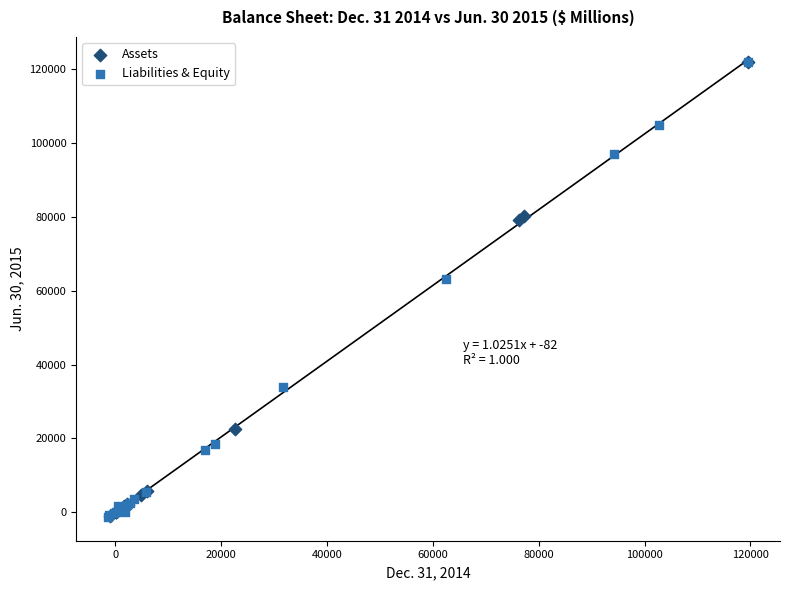

What are all the series names shown in the legend?

Assets, Liabilities & Equity